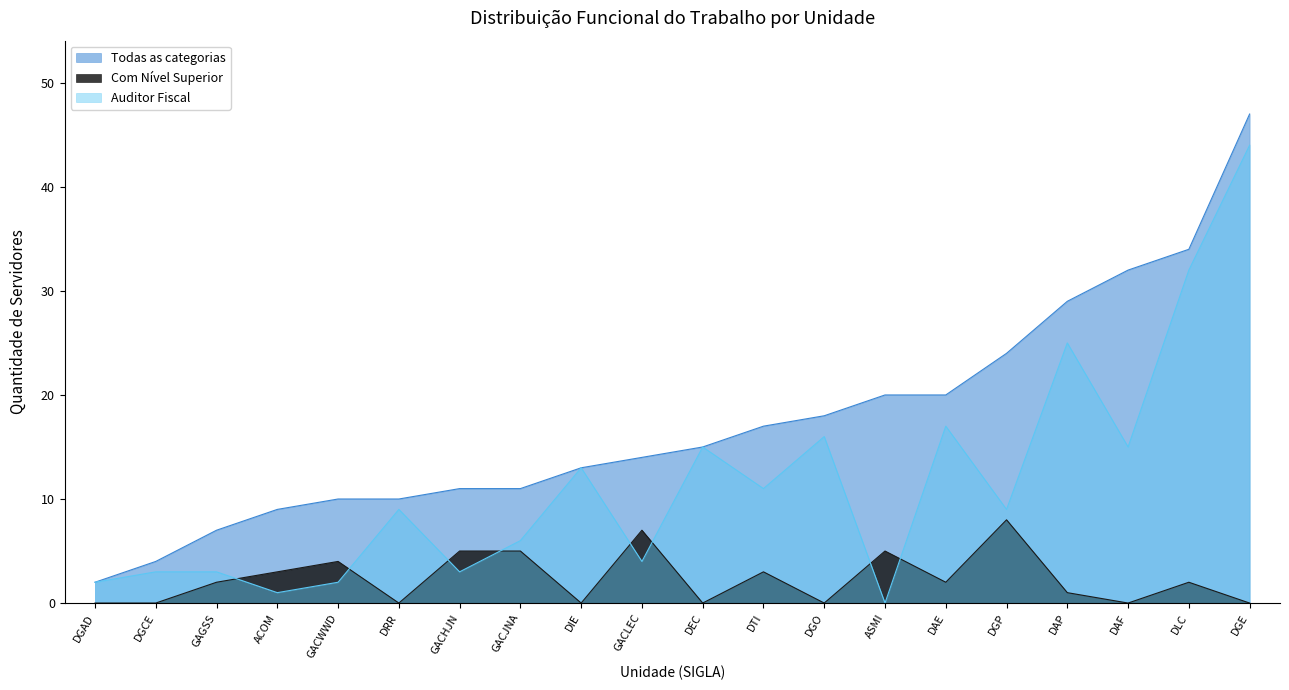

True or false: Auditor Fiscal has more than 2 interior local peaks.

True